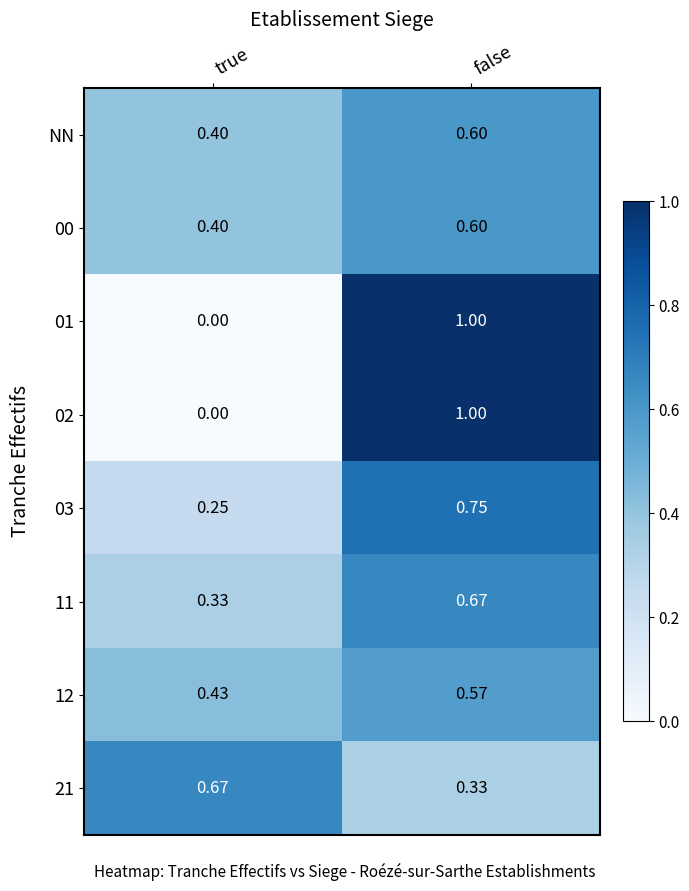

List the labels in order of 11 value, smallest first.

true, false